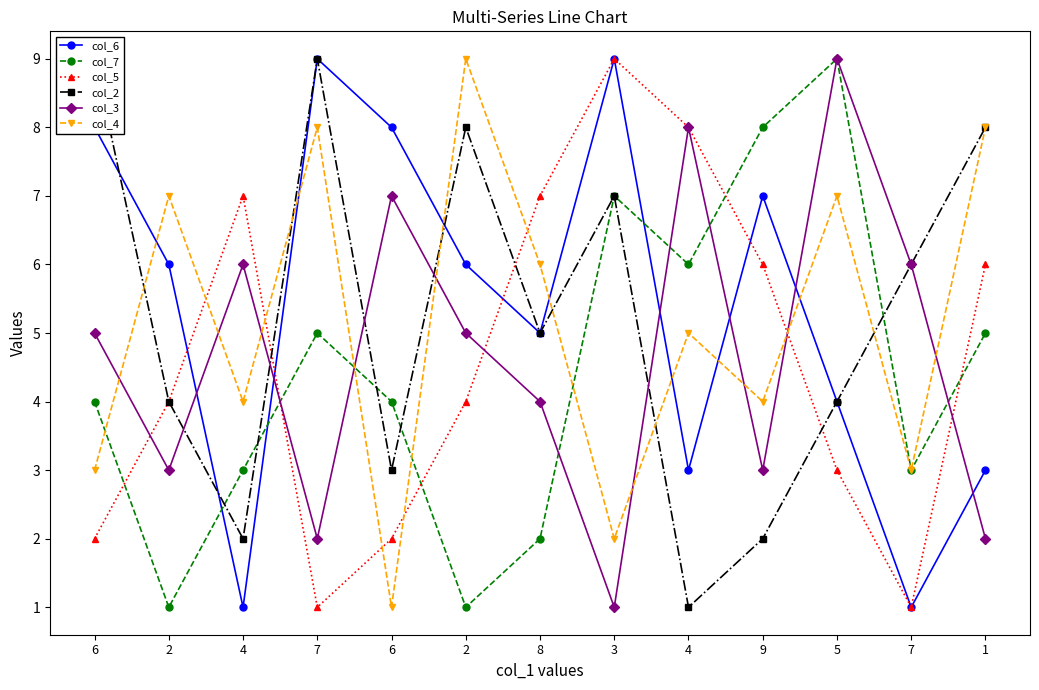

What is the maximum value for col_3?

9